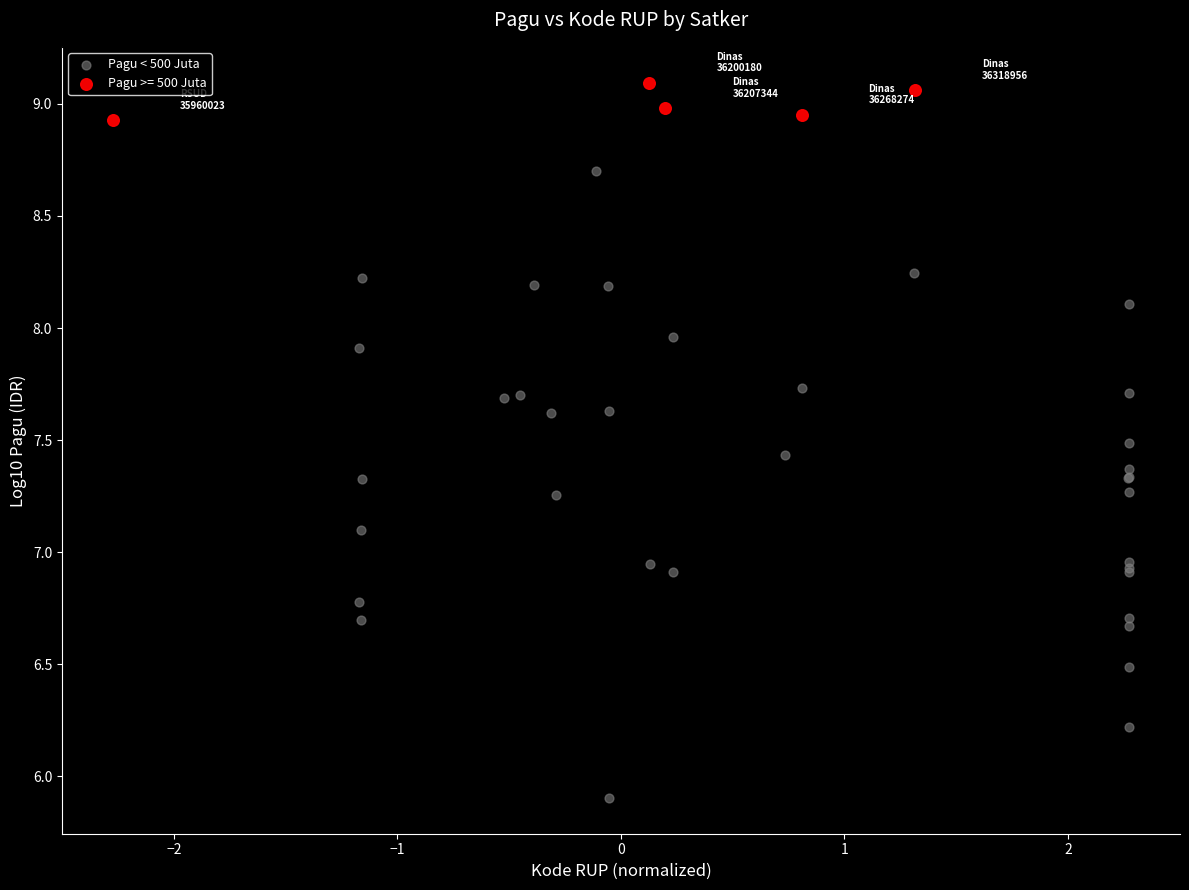

Which series contains the highest Y value?

Pagu >= 500 Juta